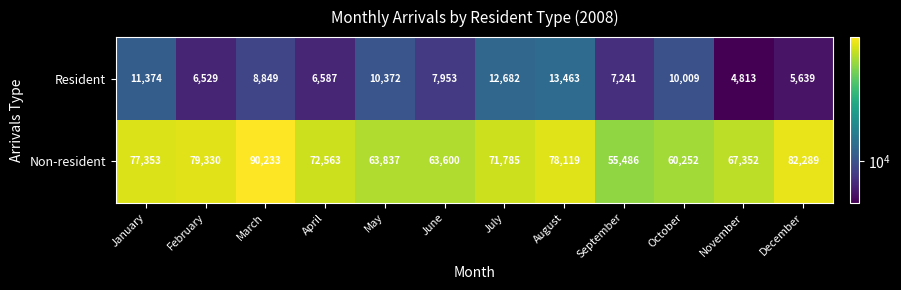

Which series changed the most between August and September?

Non-resident